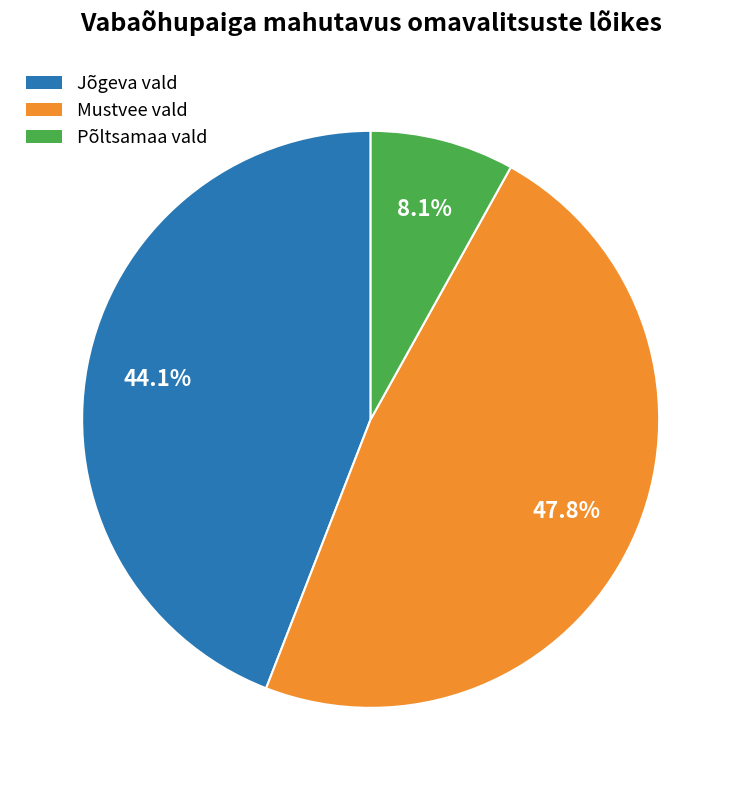

Count the number of slices in the pie.

3